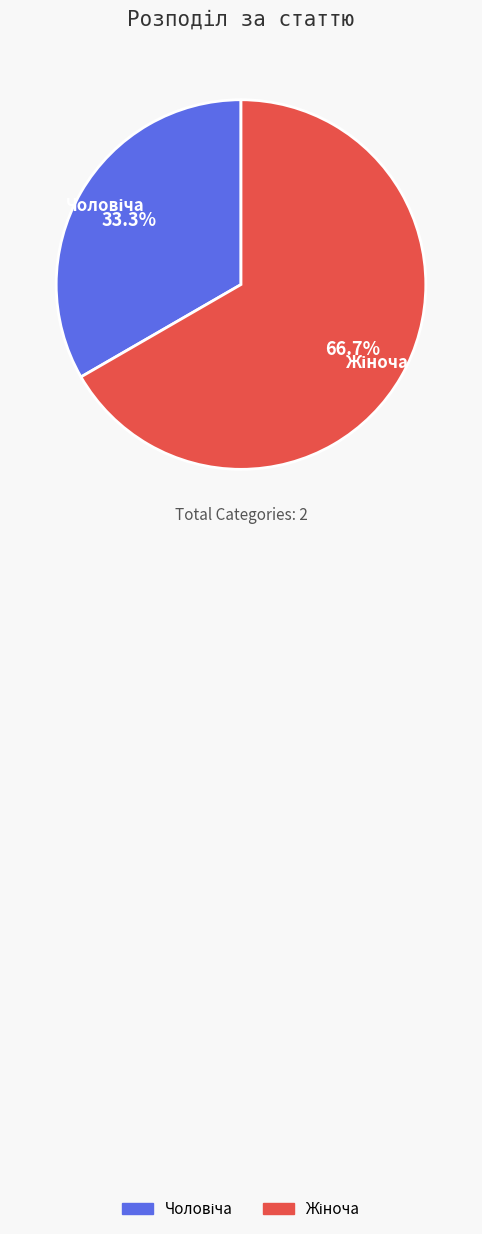

Does any single category account for the majority?

Yes